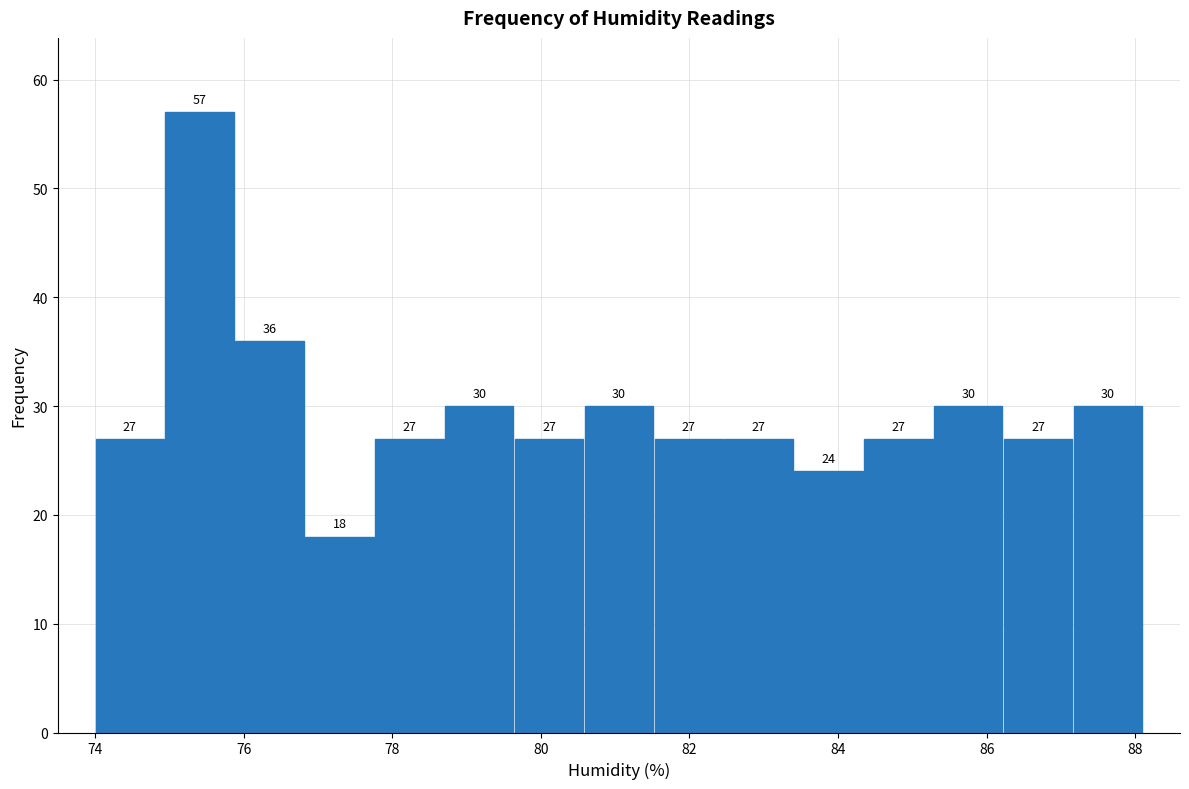

Which range on the x-axis has the tallest bar?

74.94 to 75.88